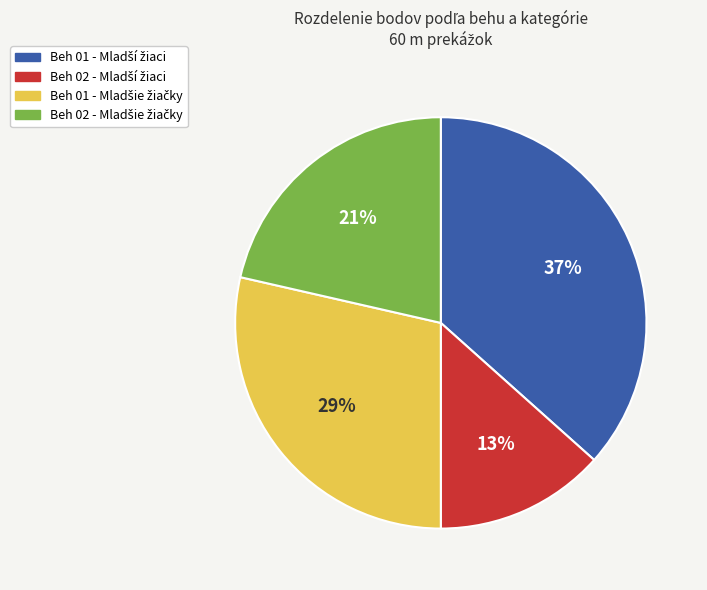

To the nearest percent, what is the average slice percentage?

25%